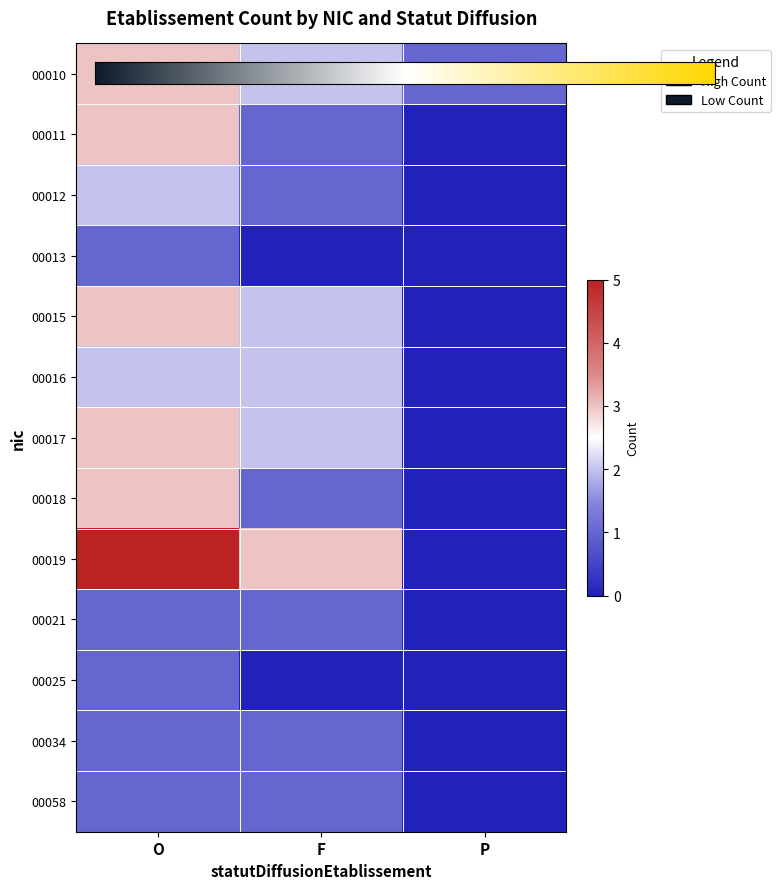

At how many categories does at least one series exceed 3?

1